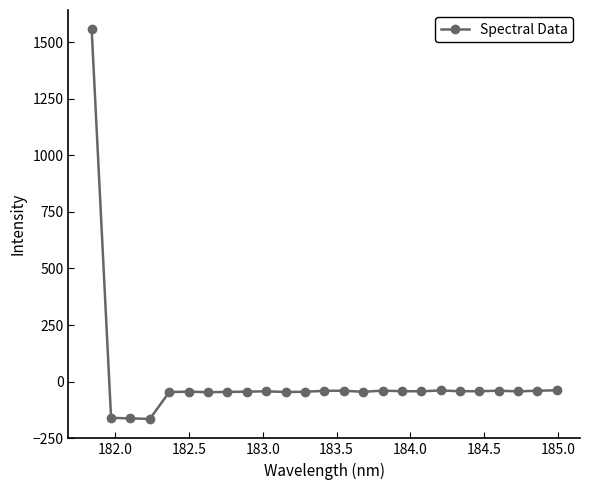

What is the difference between the maximum and minimum values?

1722.6